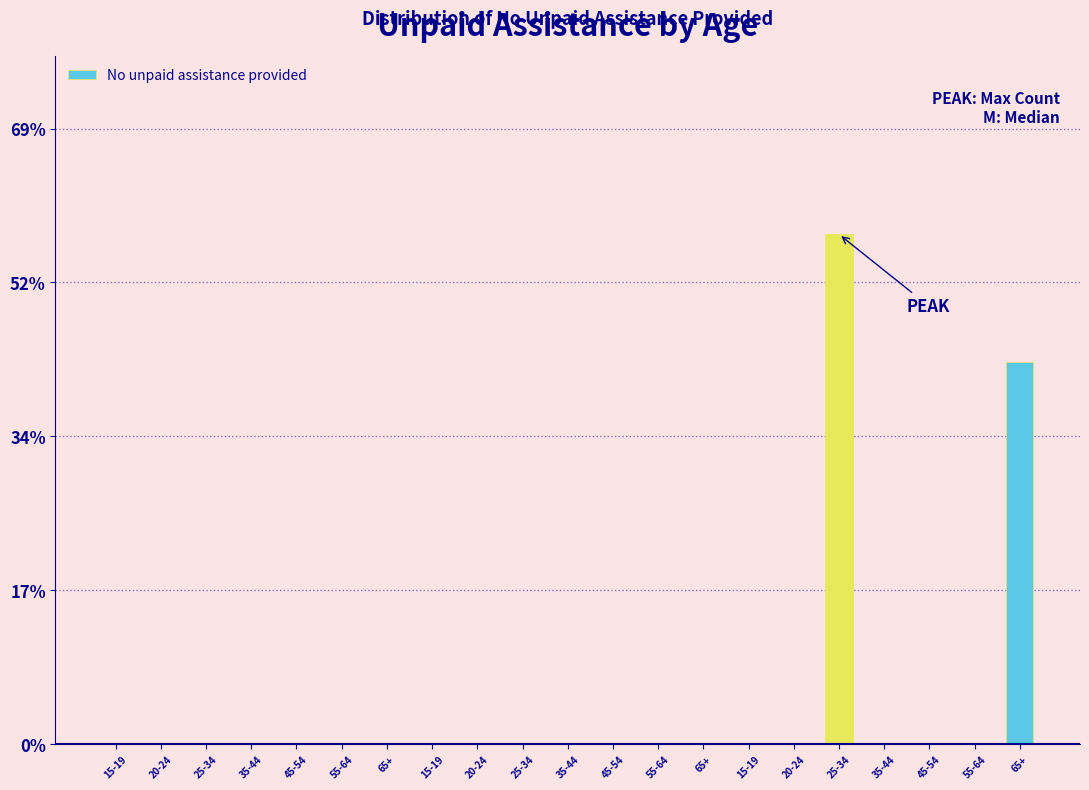

How many categories are shown in the chart?

21